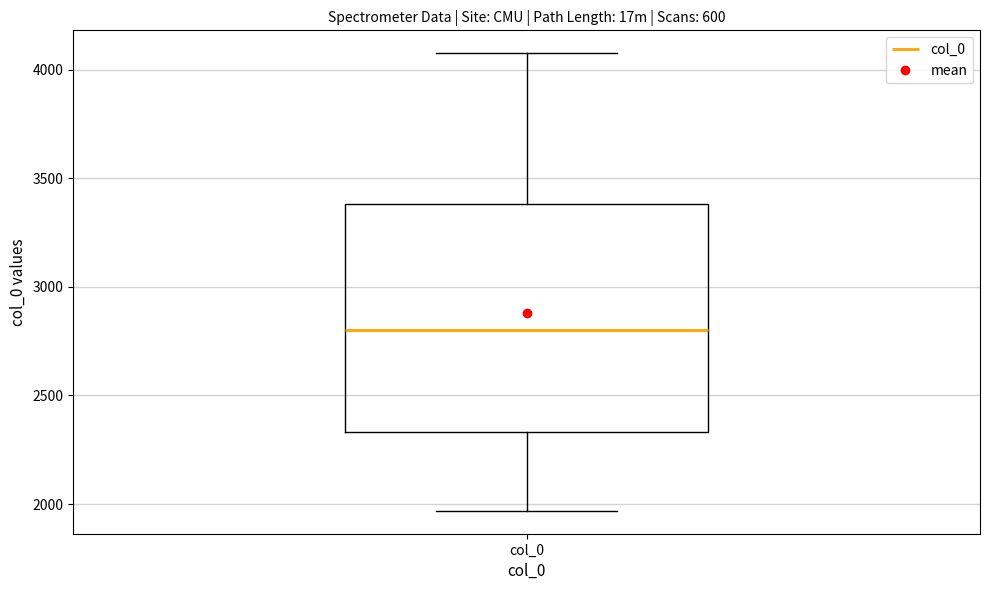

Transcribe this box plot: give where the median line is, the range the box spans, and where the two whiskers end, as read against the y-axis. The values are not printed on the chart, so give them approximately, as read against the axis.

median 2800, box 2350 to 3400, whiskers 1950 to 4100